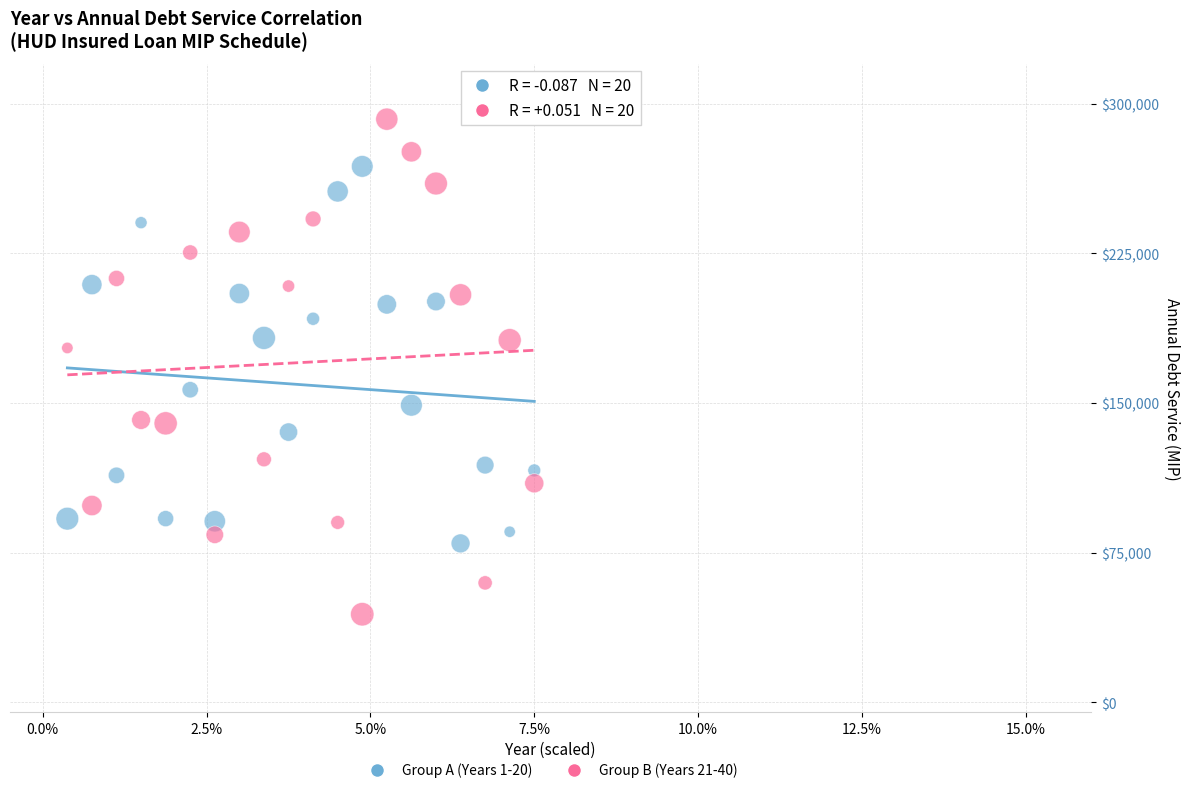

Which series has the widest spread of Y values?

Group B (Years 21-40)